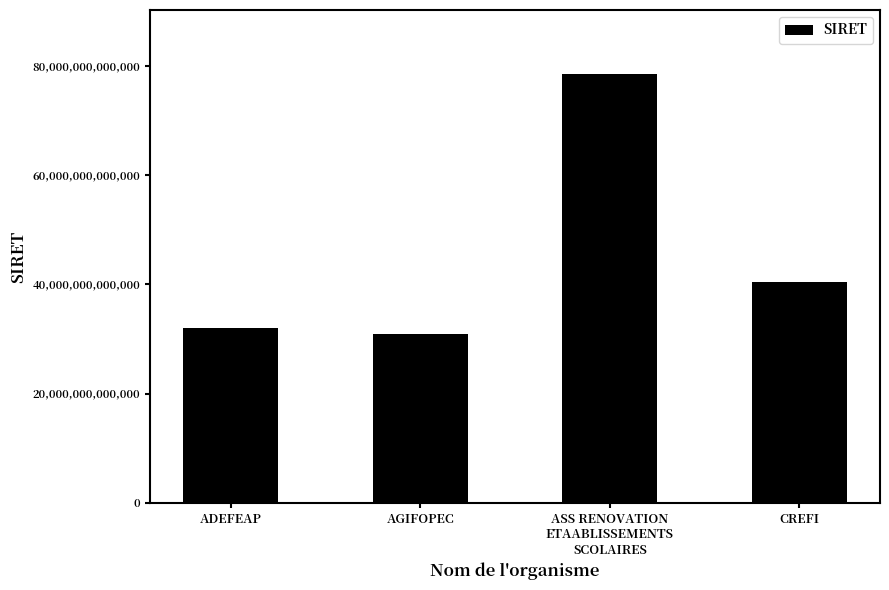

What is the label of the 1st bar from the right?

CREFI